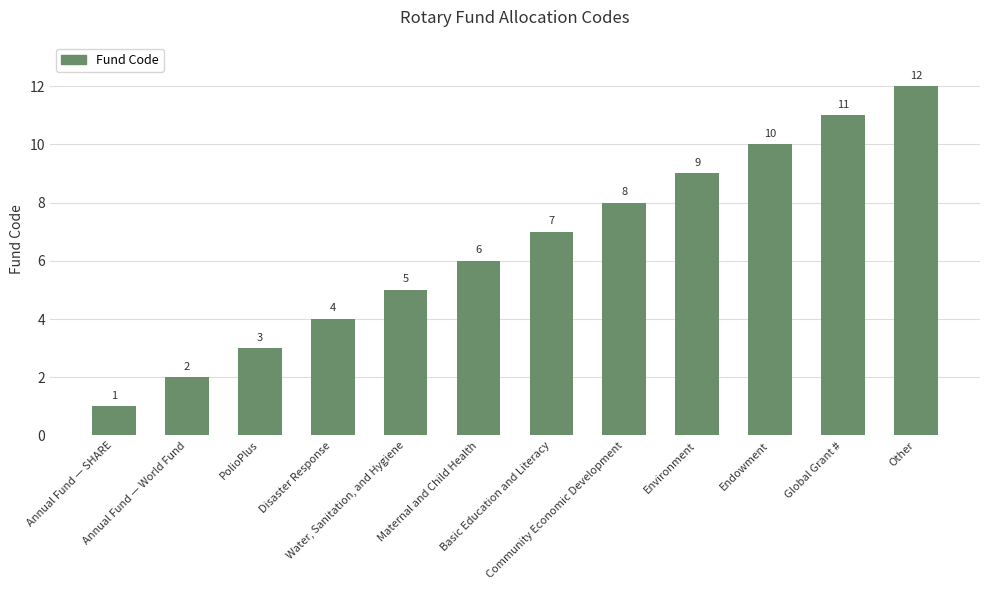

Does the chart contain any negative values?

No